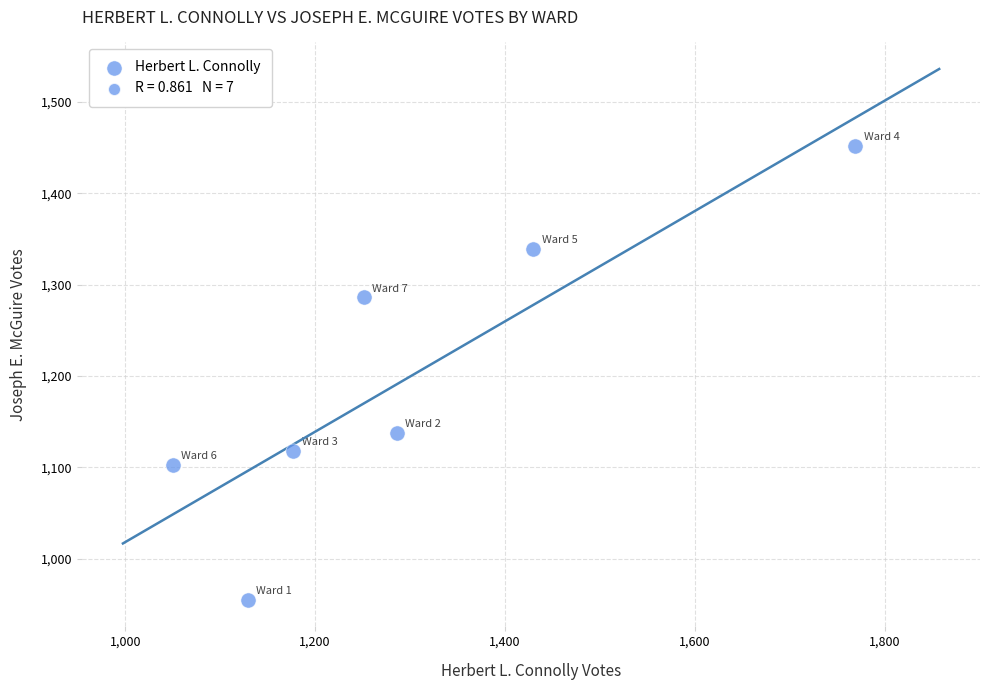

What Y value in the scatter plot is closest to 1203?

1138